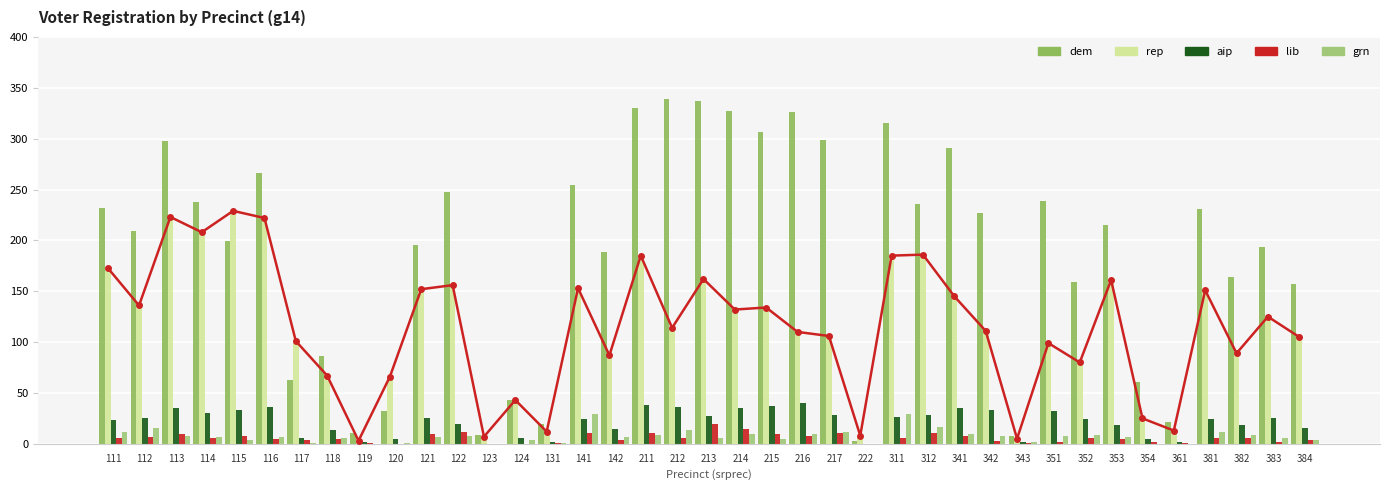

What is the average value of the lib series?

6